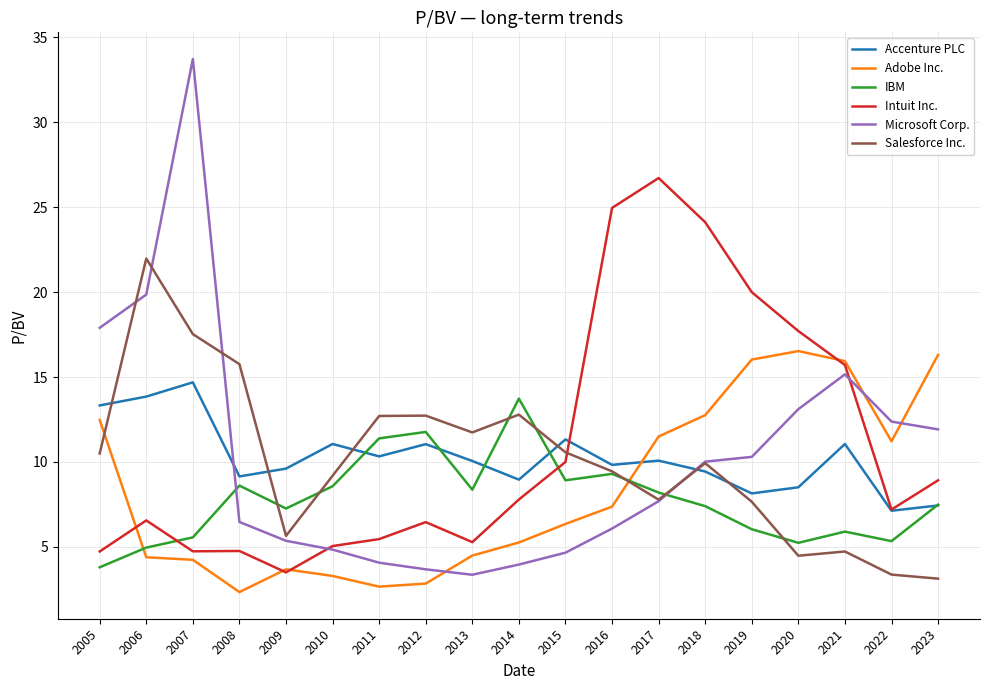

What is the difference between the maximum and minimum values in the IBM series?

9.9